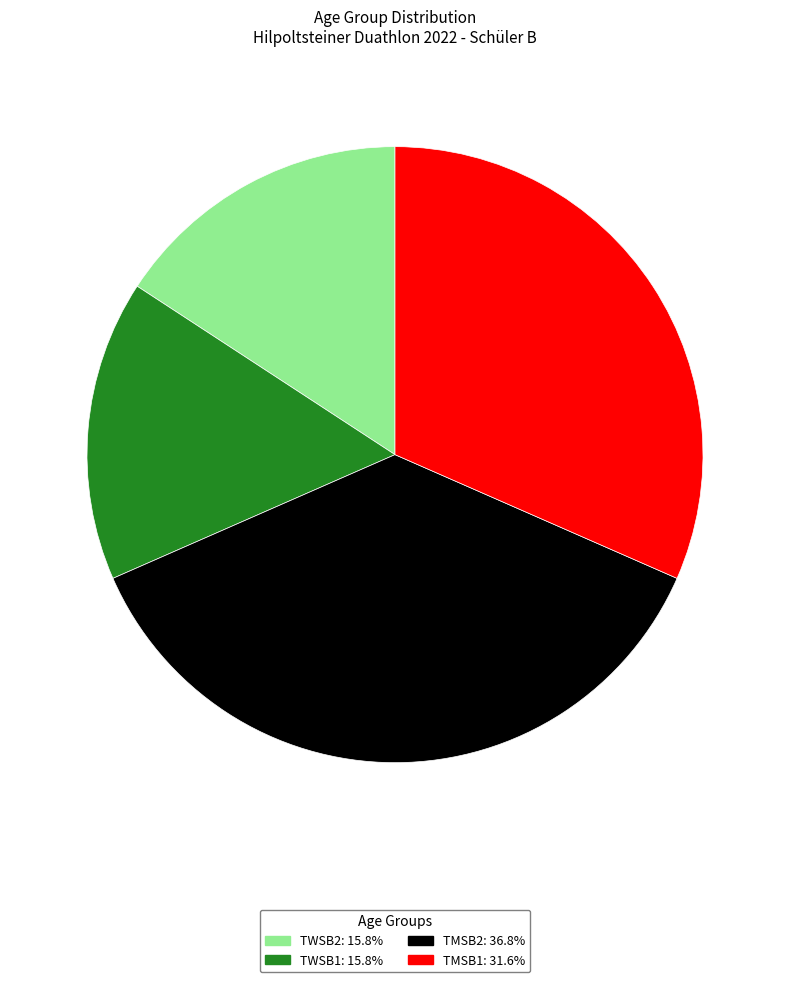

Between TWSB2 and TMSB2, which is larger?

TMSB2